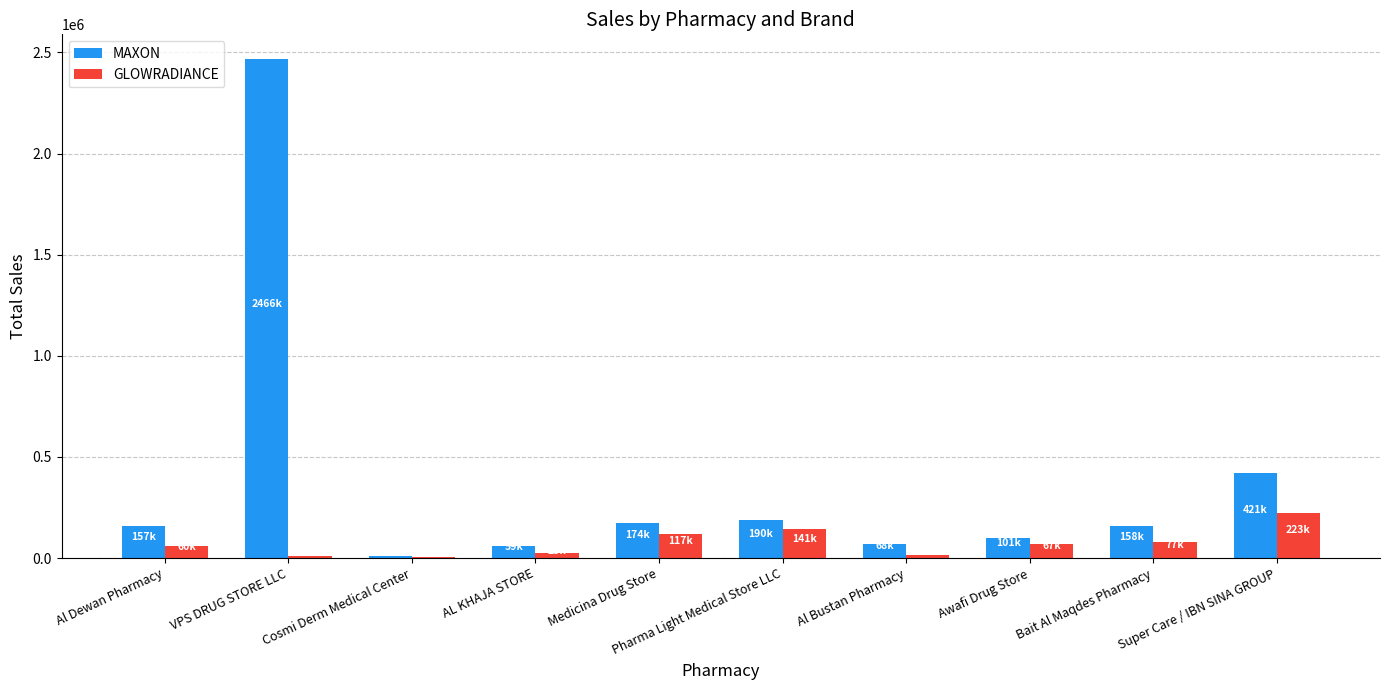

What is the difference between the GLOWRADIANCE values at Cosmi Derm Medical Center and VPS DRUG STORE LLC?

4801.5